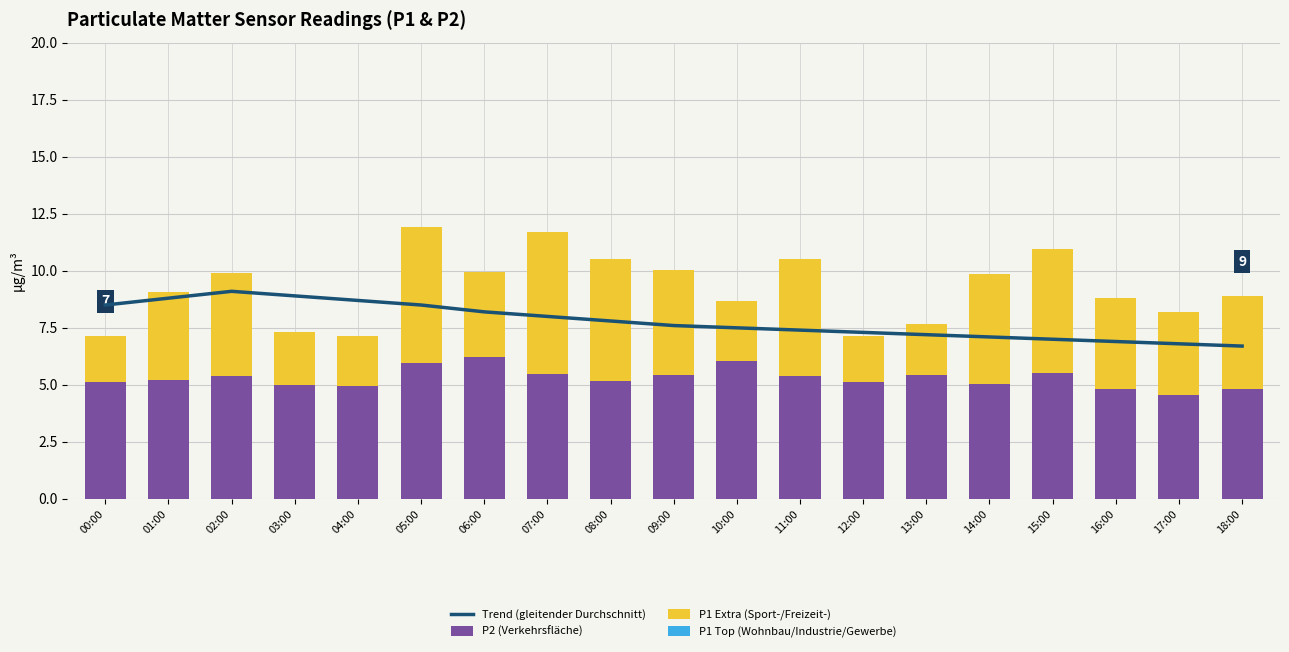

What is the spread (max minus min) of values at 07:00?

8.0